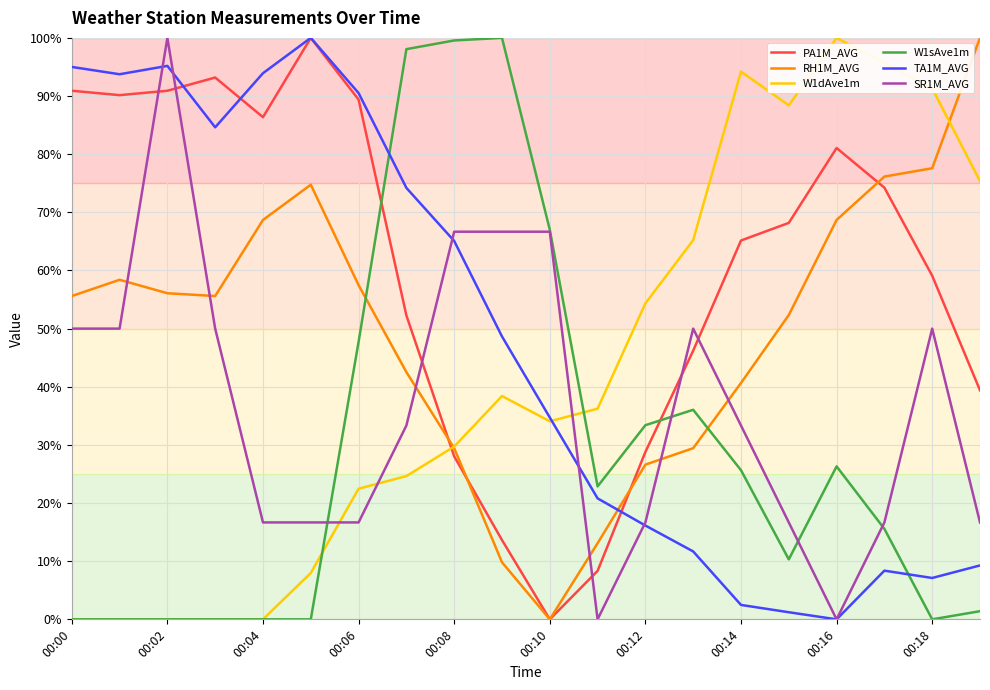

What is the maximum value shown in the chart?

100.0